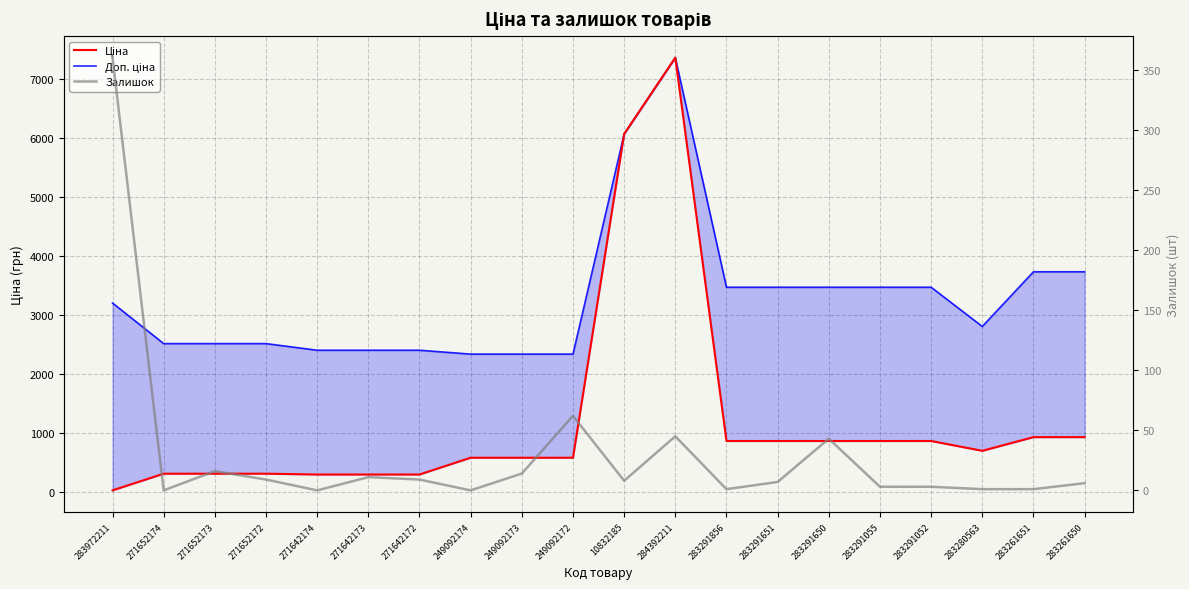

Reading left to right, extract all data points from this chart.

Доп. ціна: 3205.0	2517.5	2517.5	2517.5	2405.2	2405.2	2405.2	2339.7	2339.7	2339.7	6067.2	7360.2	3472.1	3472.1	3472.1	3472.1	3472.1	2807.6	3734.2	3734.2
Ціна: 32.0	314.7	314.7	314.7	300.6	300.6	300.6	584.9	584.9	584.9	6067.2	7360.2	868.0	868.0	868.0	868.0	868.0	701.9	933.5	933.5
Залишок: 360.0	0.0	16.0	9.0	0.0	11.0	9.0	0.0	14.0	62.0	8.0	45.0	1.0	7.0	43.0	3.0	3.0	1.0	1.0	6.0